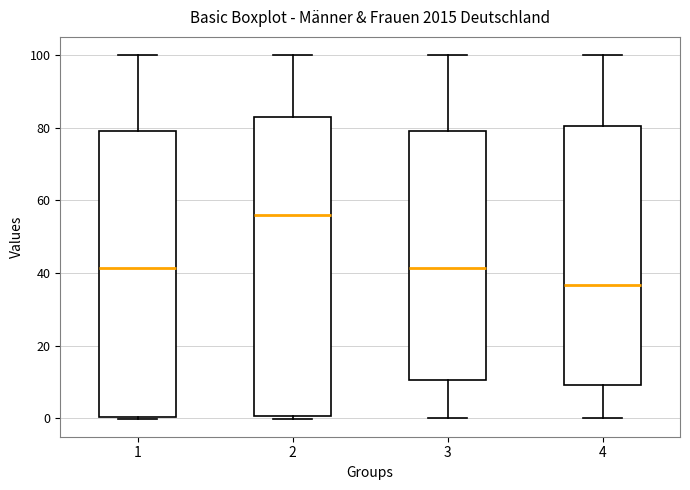

Where does the lower whisker of the box at x = 3 end on the y-axis? The values are not printed on the chart, so give them approximately, as read against the axis.

0